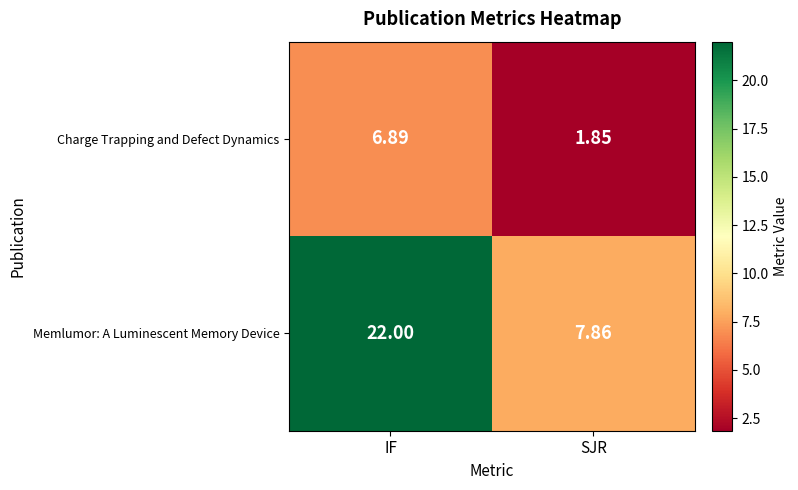

At which label does Charge Trapping and Defect Dynamics reach its peak?

IF